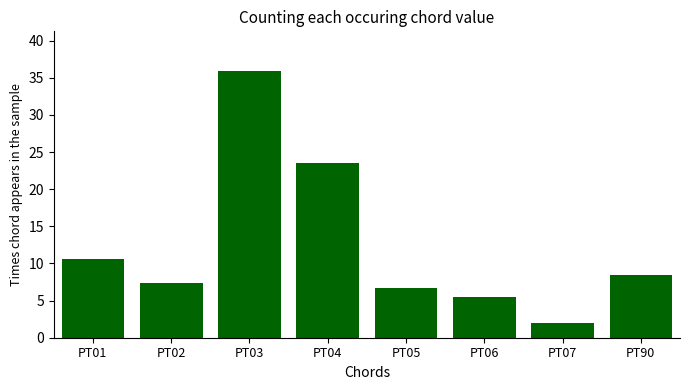

Which has a higher value, PT07 or PT04?

PT04